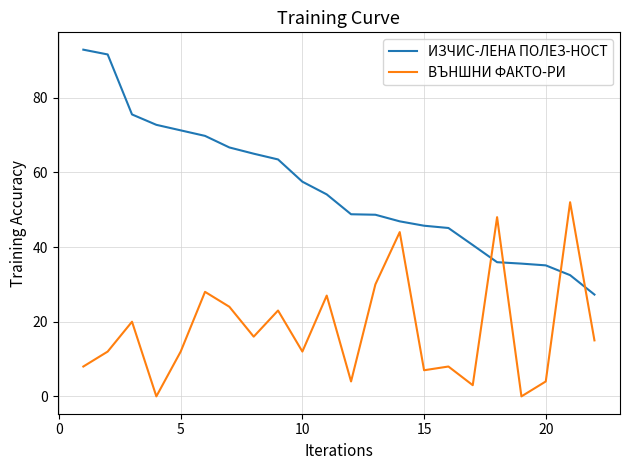

Which series has the widest spread of values?

ИЗЧИС-ЛЕНА ПОЛЕЗ-НОСТ